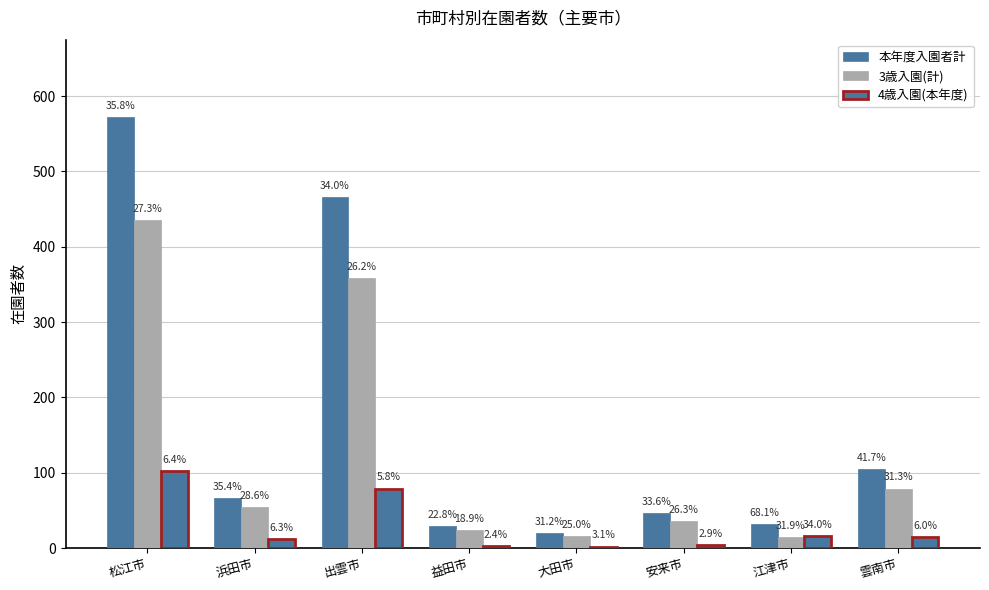

What is the label of the 8th bar from the left?

雲南市